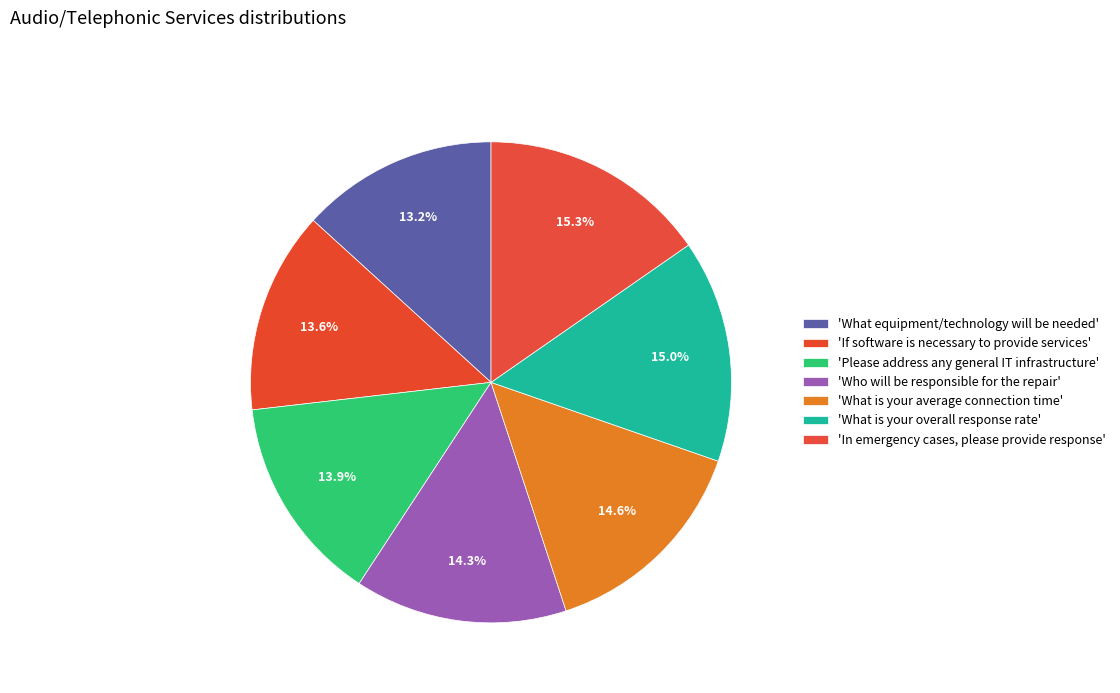

What is the largest slice in the pie chart?

In emergency cases, please provide response